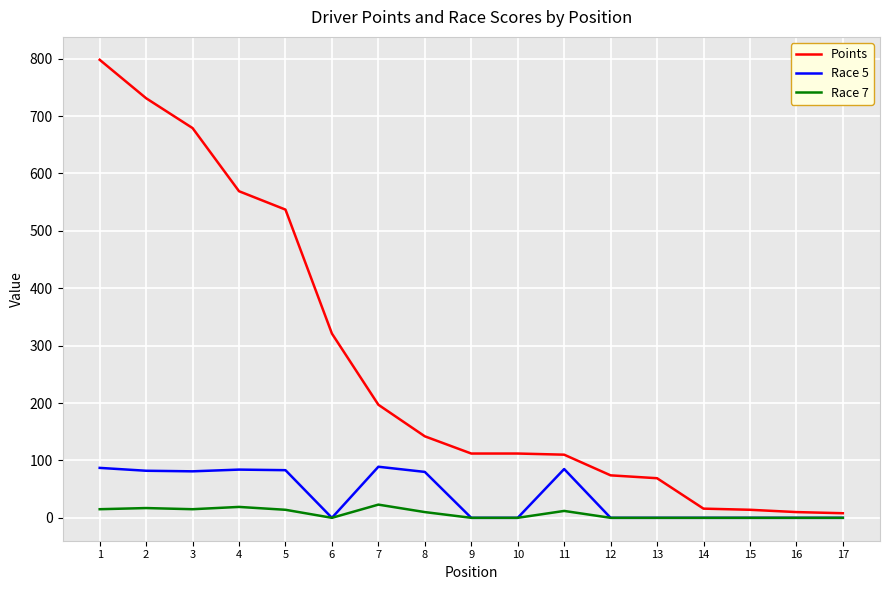

Which category has the highest value in the Points series?

1